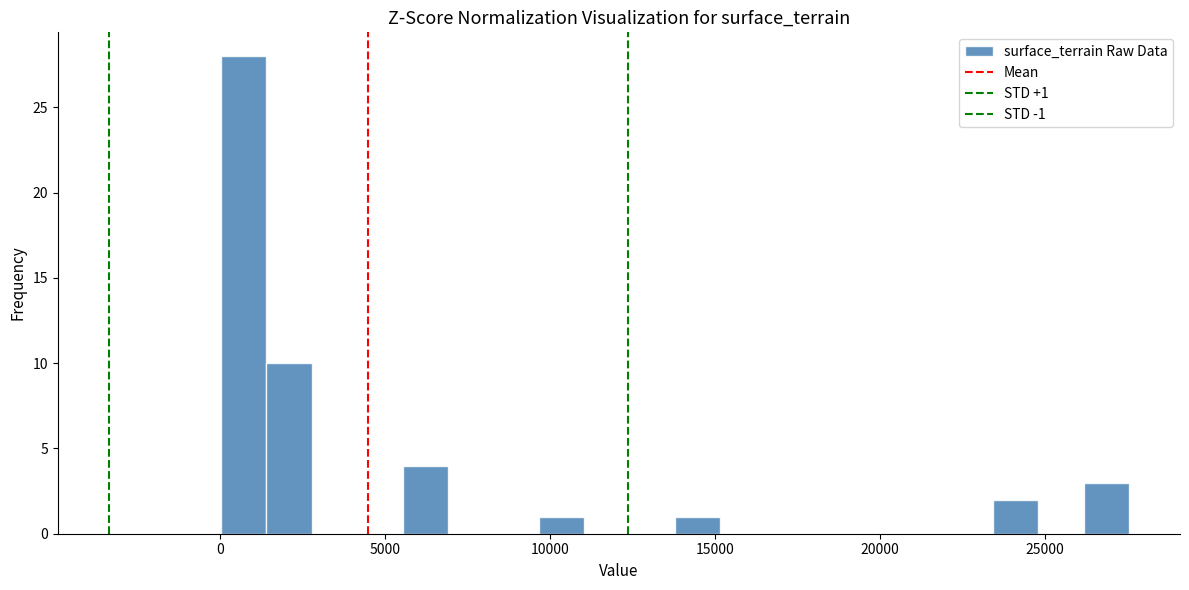

Around what value on the x-axis is the tallest bar? Give the approximate position of its centre, as read against the axis.

500